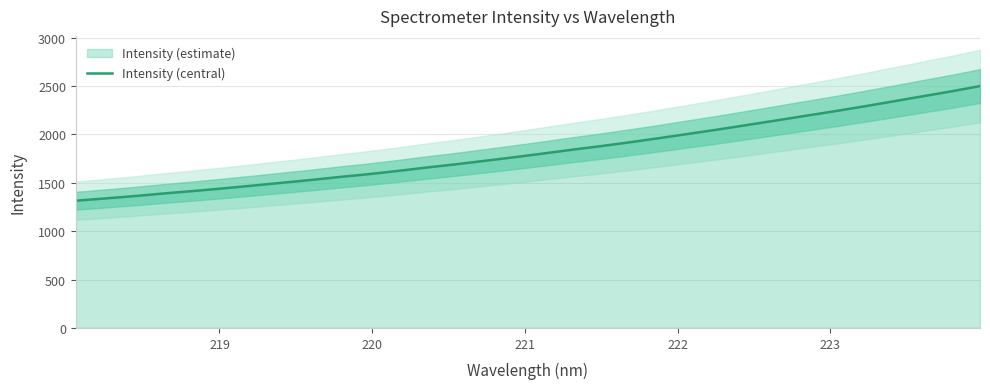

What is the maximum value for Intensity (central)?

2498.6